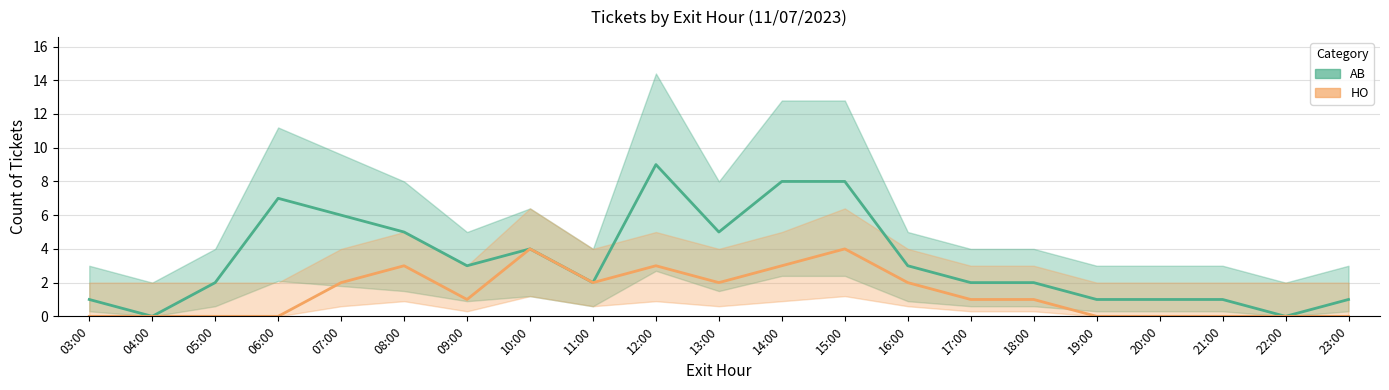

True or false: AB and HO intersect in this chart.

False